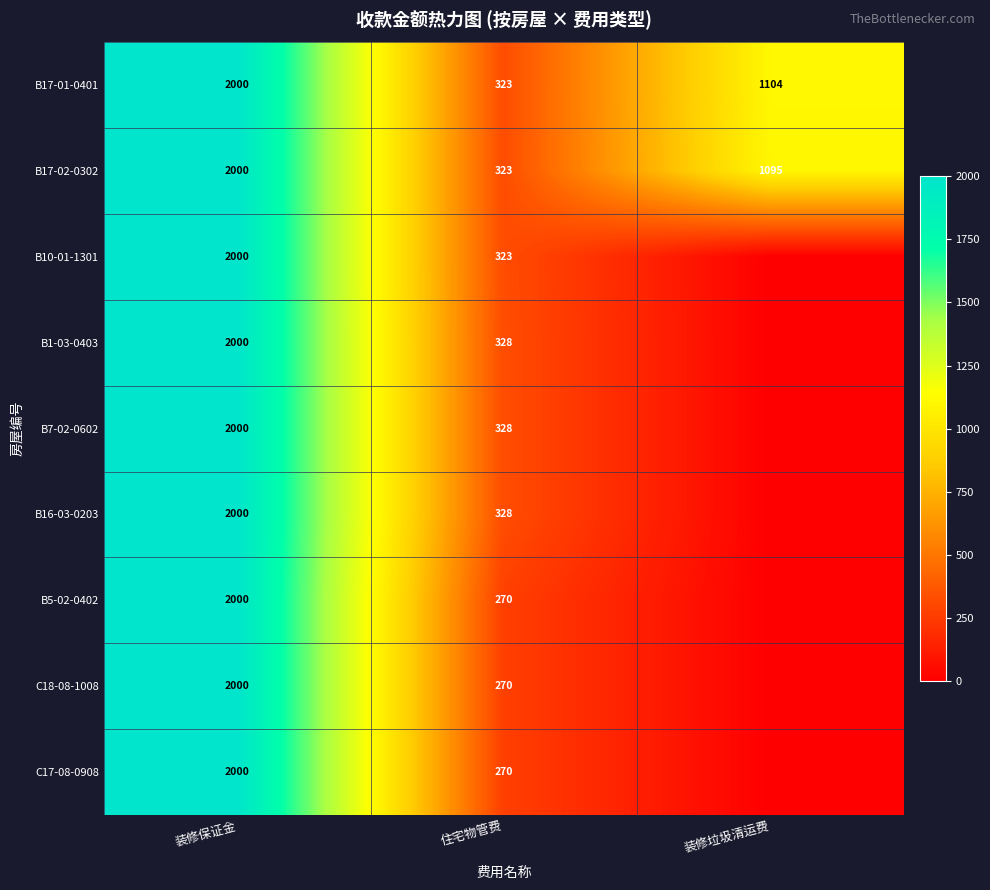

What value does the B17-02-0302 series have at 住宅物管费, to the nearest 10?

320